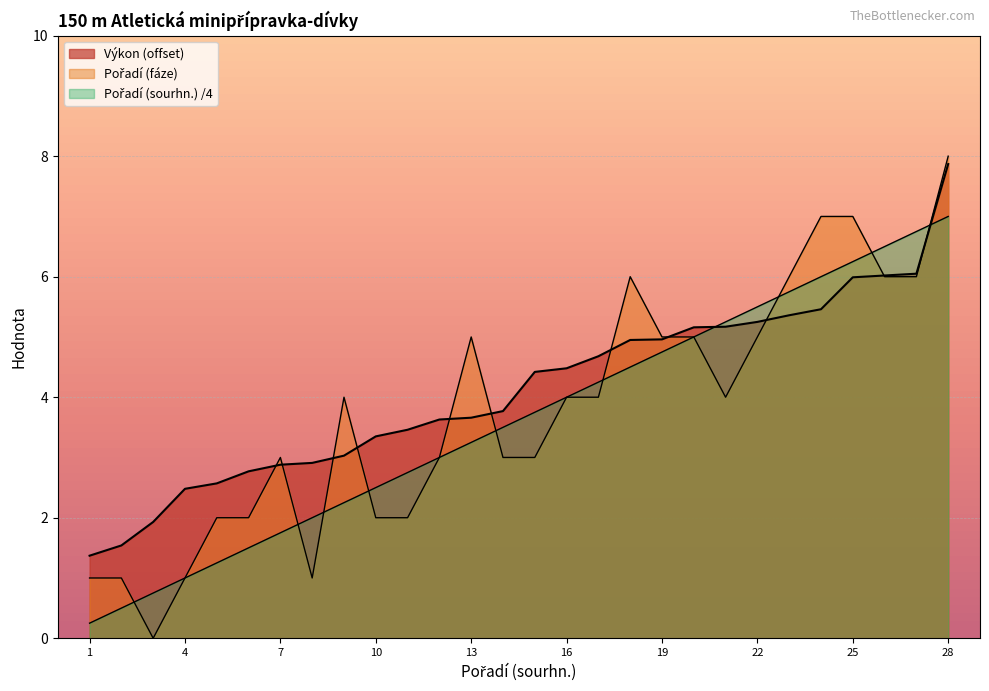

How many times do Pořadí (sourhn.) and Výkon cross each other?

2